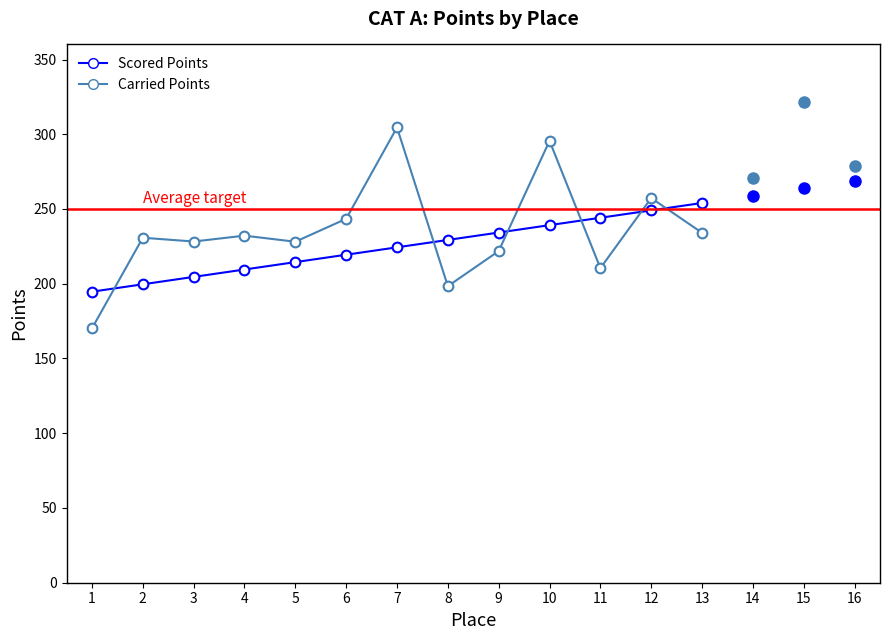

What are all the series names shown in the legend?

Scored Points, Carried Points